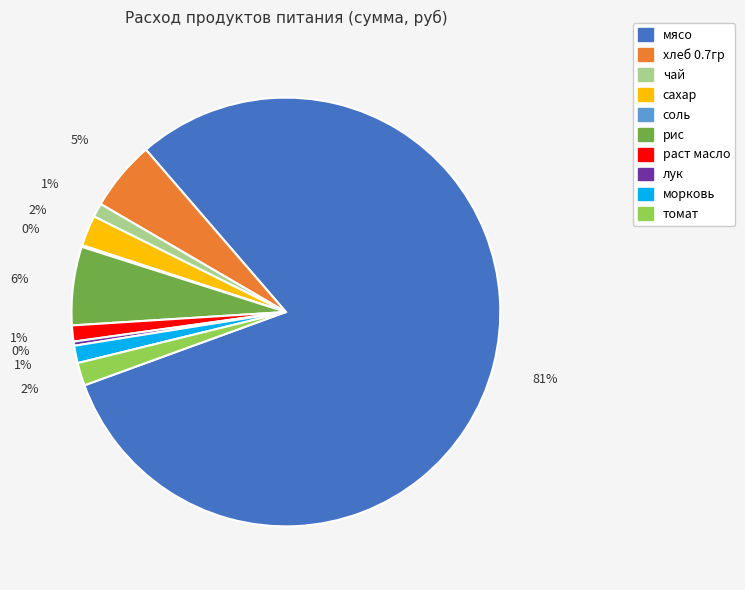

The мясо slice represents 81% of the pie. True or false?

True